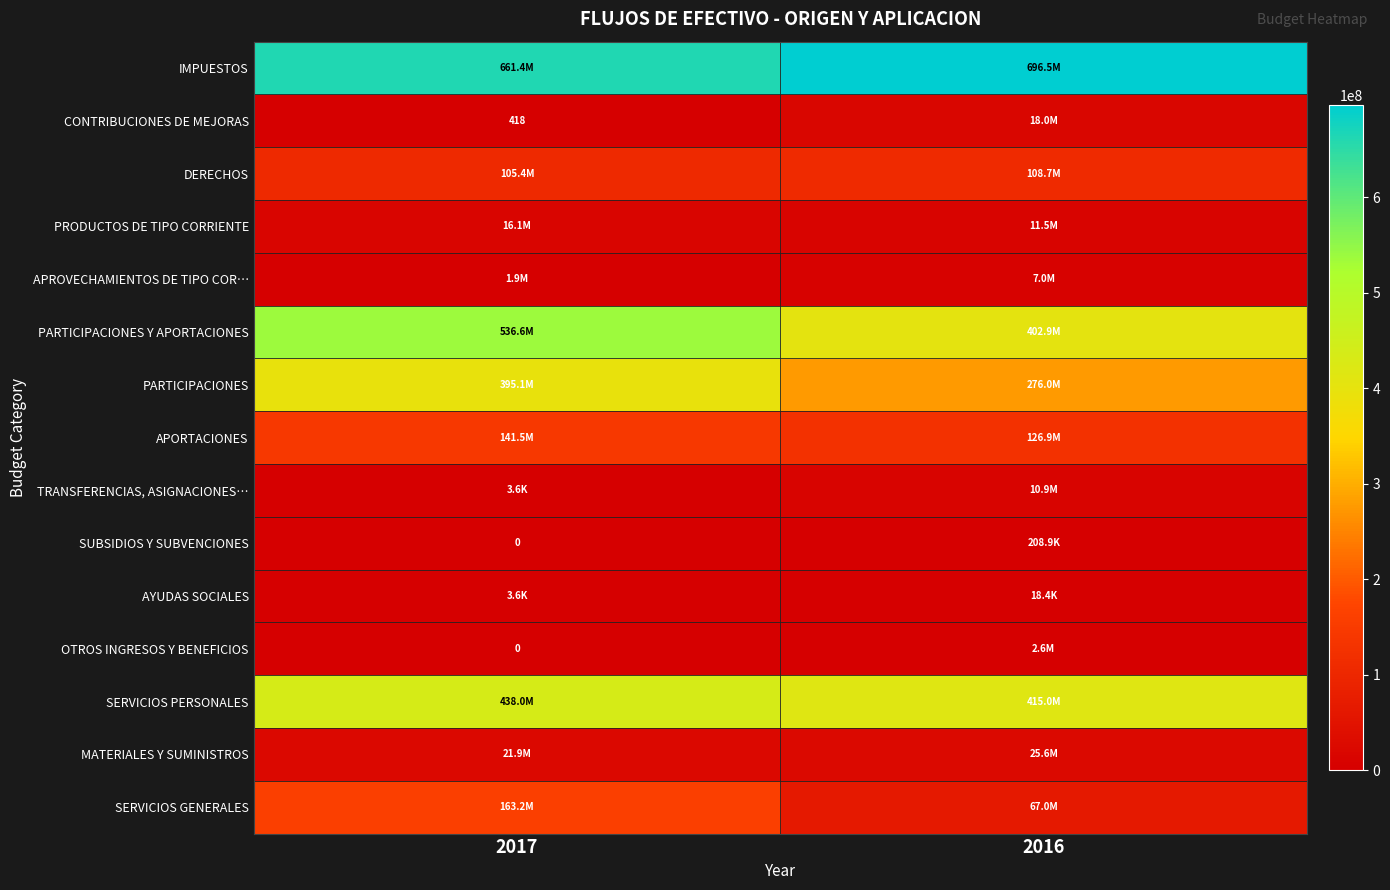

List the labels in order of PRODUCTOS DE TIPO CORRIENTE value, largest first.

2017, 2016